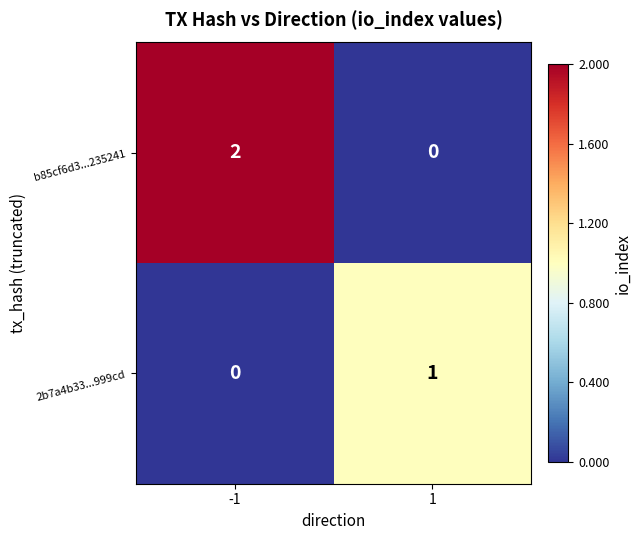

What is the maximum value shown in the chart?

2